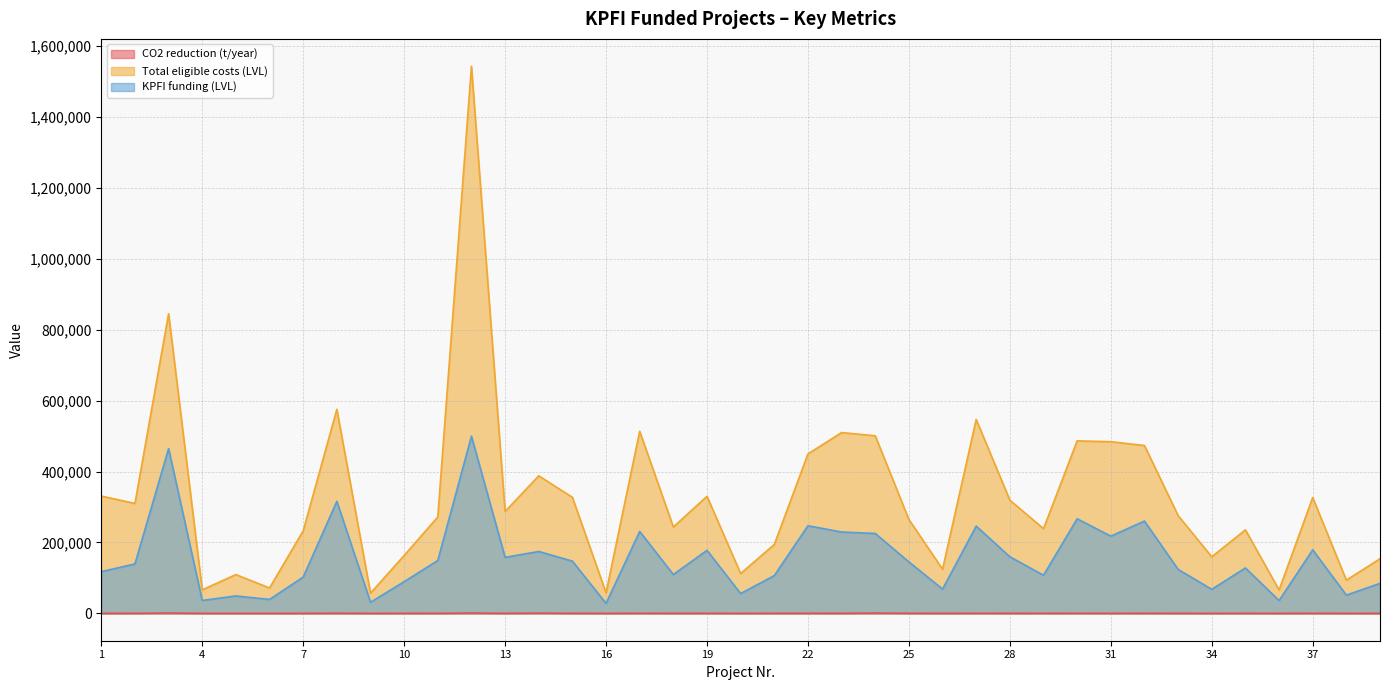

What is the difference between the highest and lowest values at 14?

387346.3